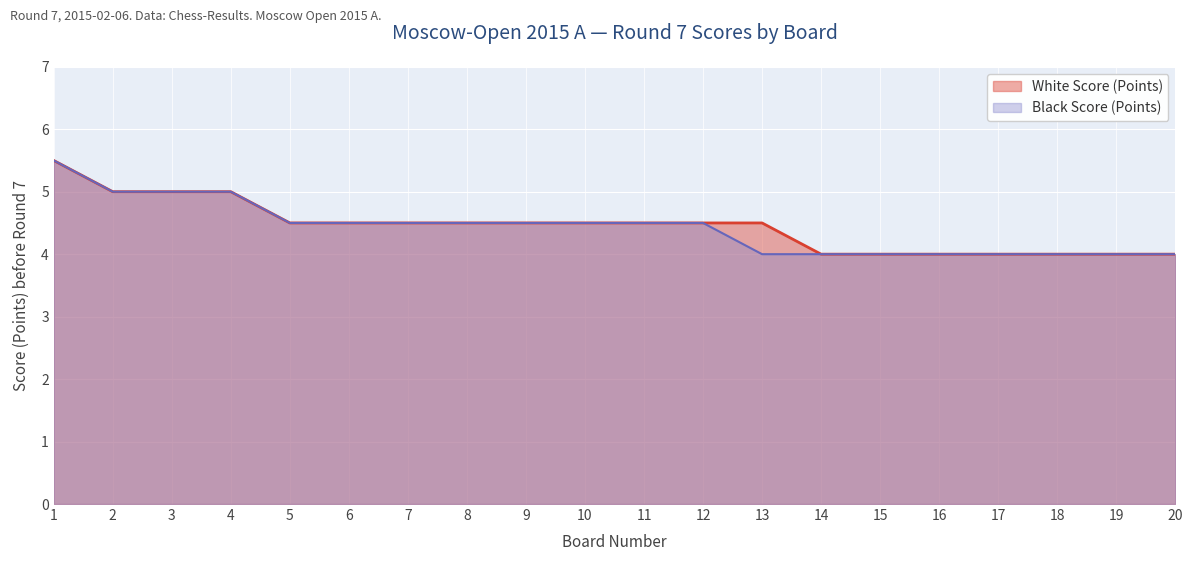

What are all the series names shown in the legend?

White Score (Points), Black Score (Points)